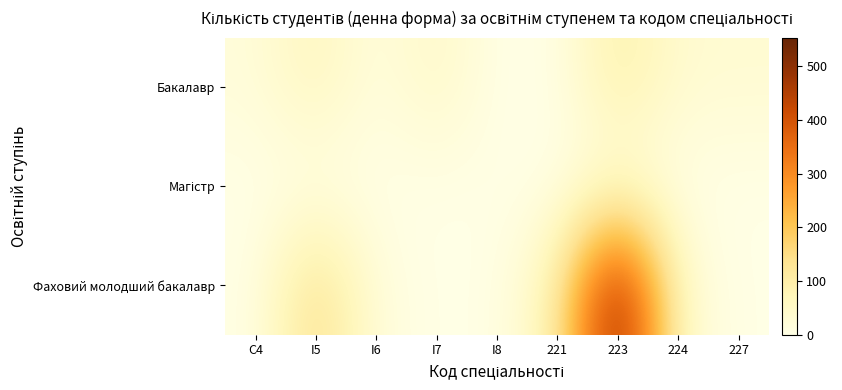

How many series are shown in this chart?

3